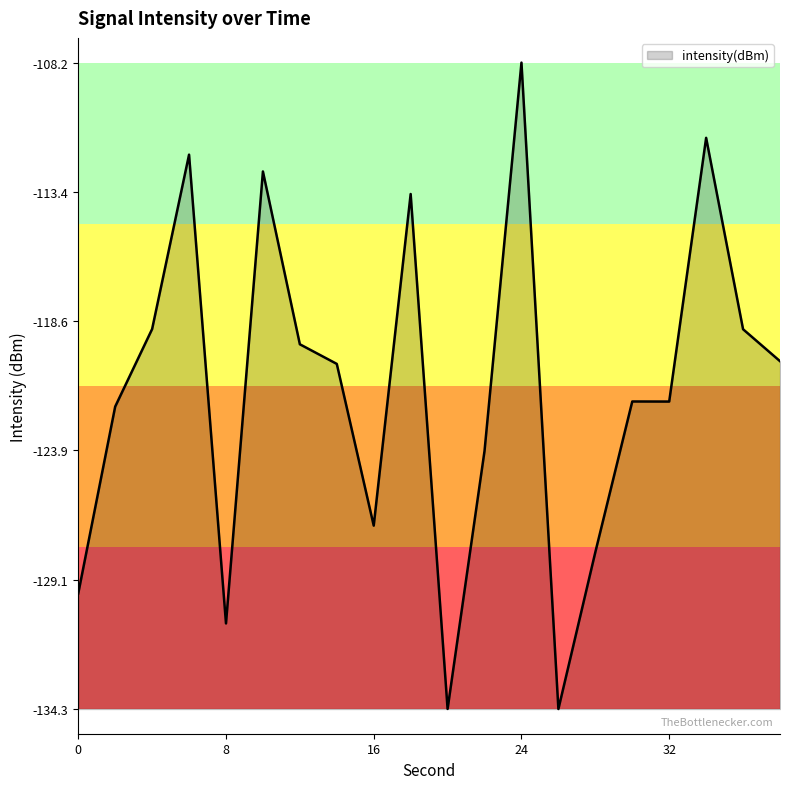

What is the difference between the second highest and minimum values?

23.1